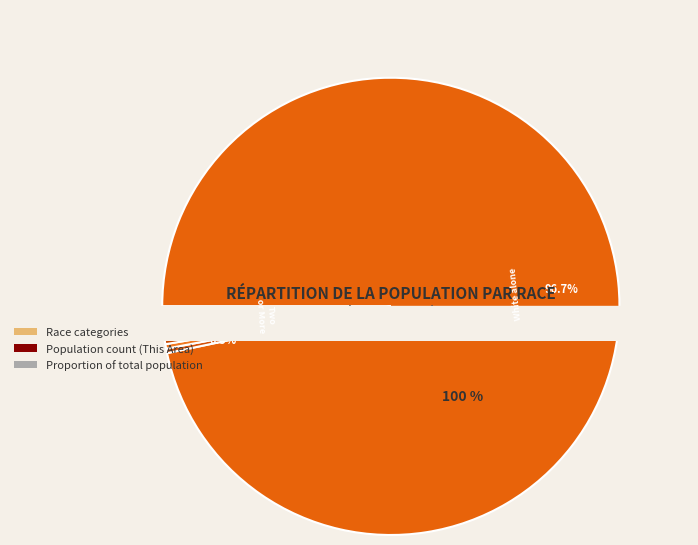

Is it true that American Indian and Alaska Native is 1% of the pie?

False